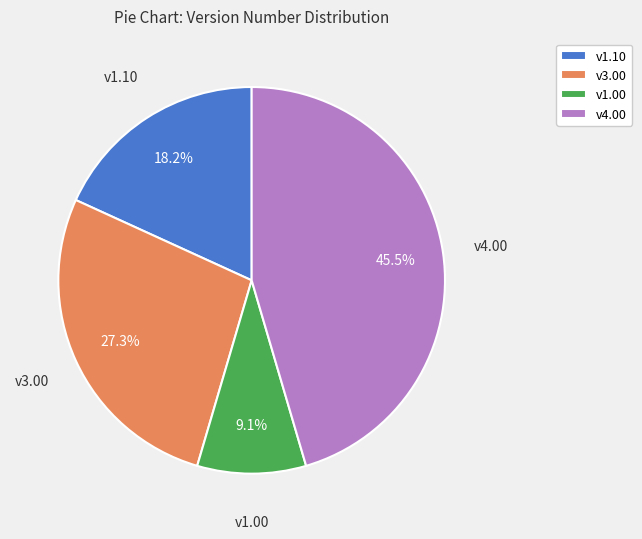

How many slices are in this pie chart?

4